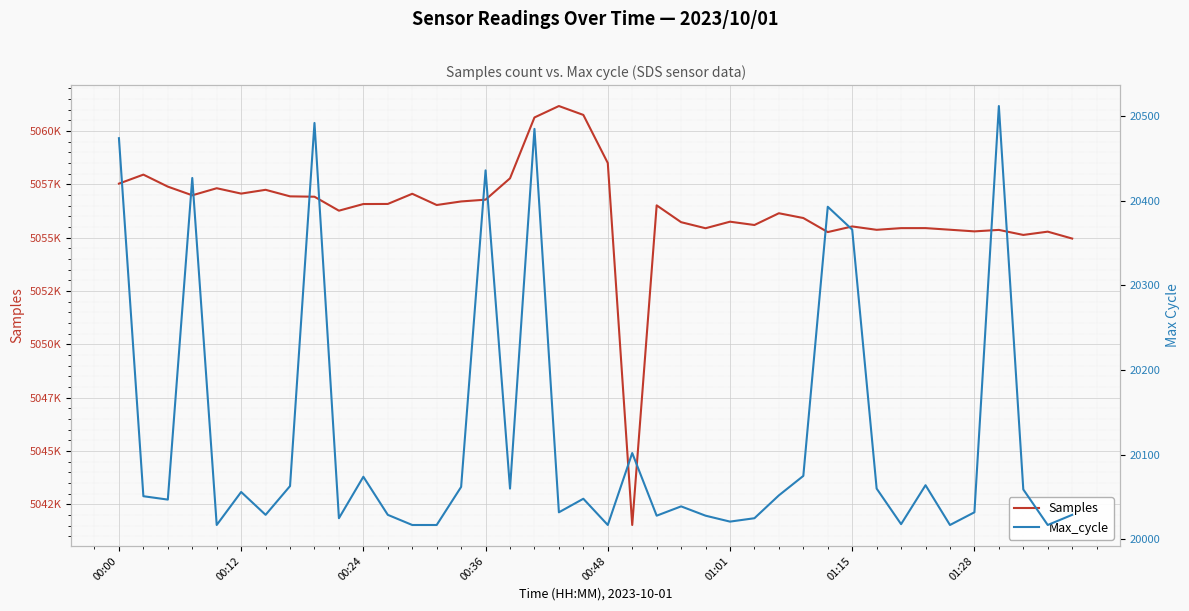

Between 01:15 and 33, which series saw the biggest shift?

Samples